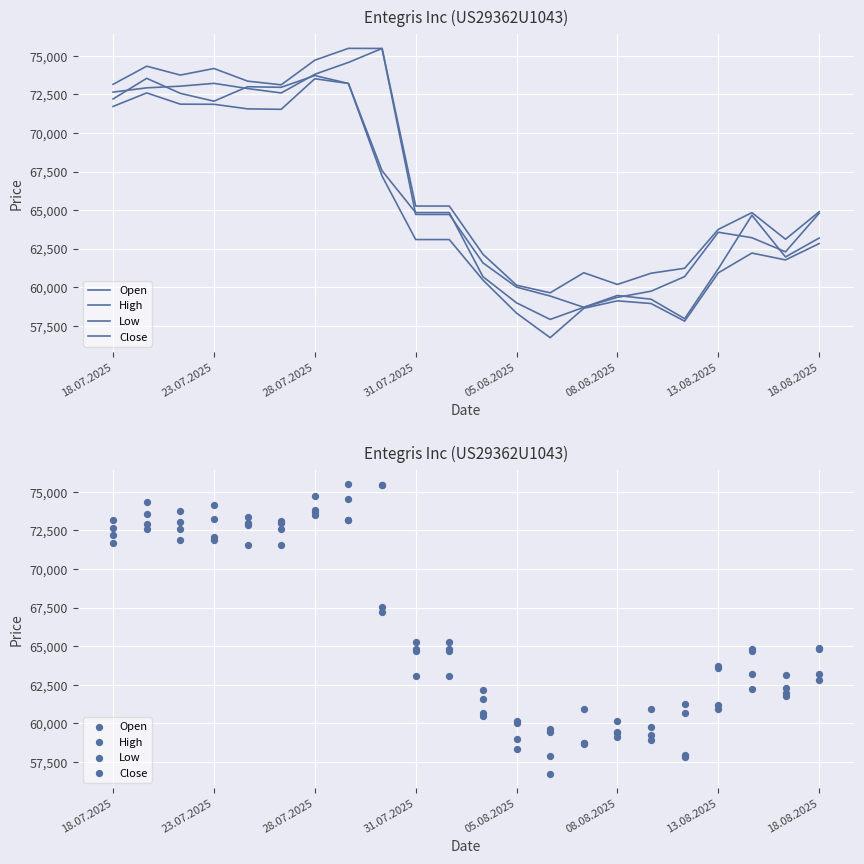

What are all the series names shown in the legend?

Open, High, Low, Close